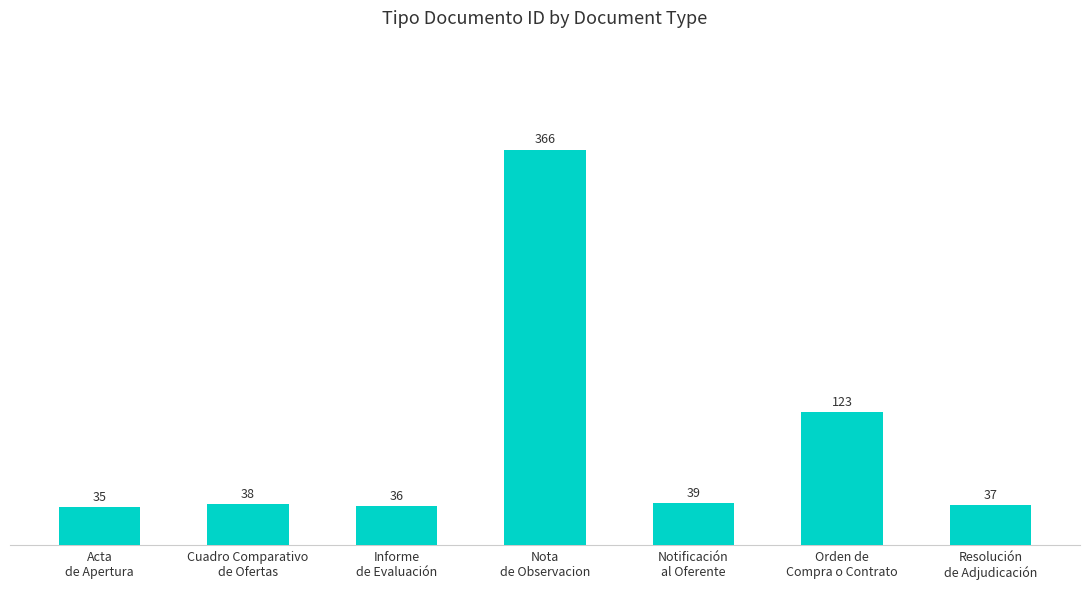

How many bars are there in total?

7